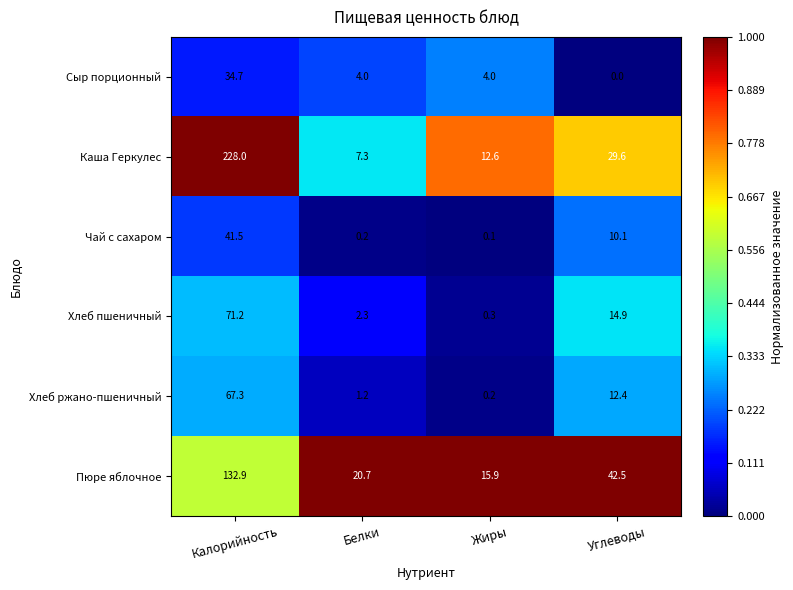

At which category is the sum across all series the highest?

Калорийность